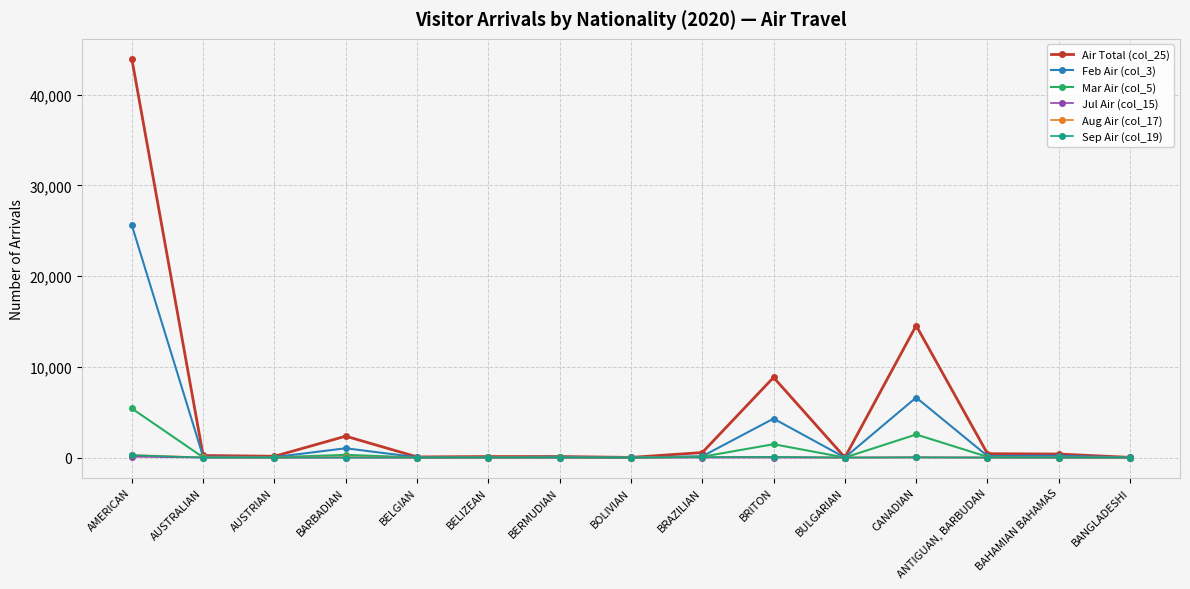

Where is the first local maximum for Air Total (col_25)?

BARBADIAN